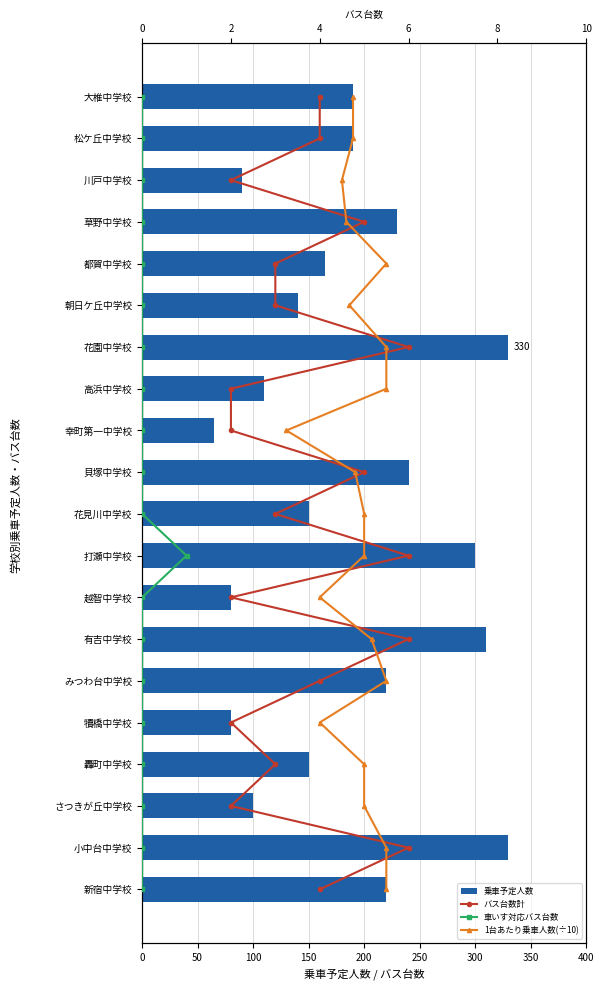

The 1台あたり乗車人数(÷10) series shows 9 at 0. True or false?

False